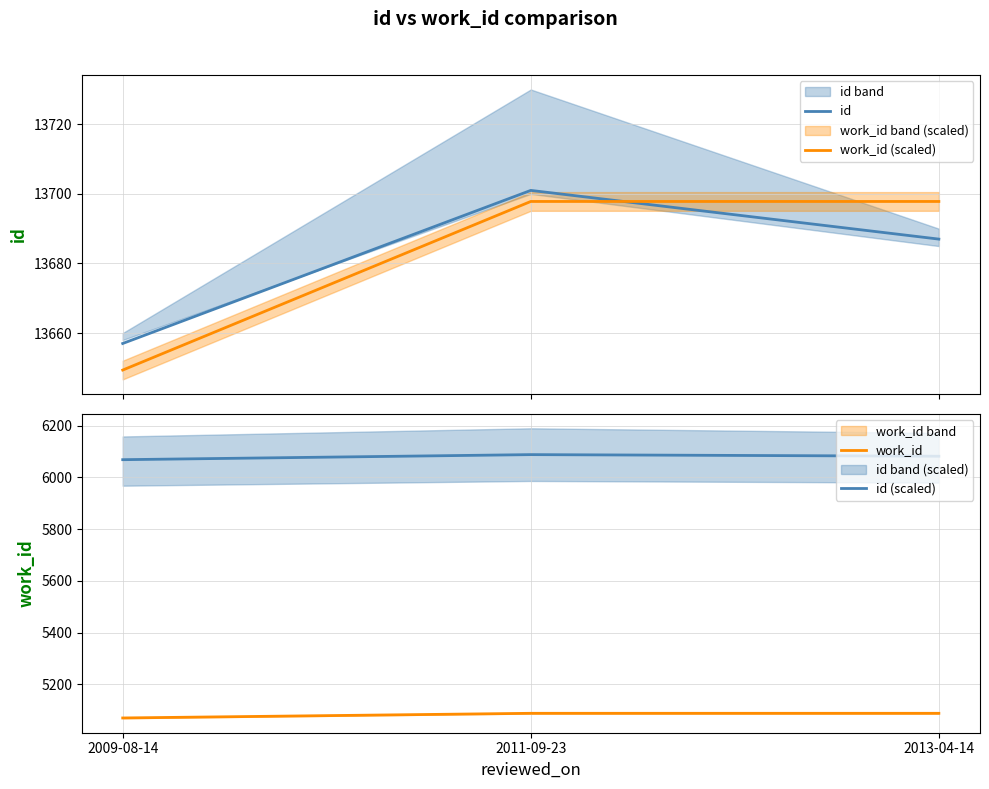

Reading left to right, what are all the values shown in this chart?

id: 2009-08-14=13657.0	2011-09-23=13701.0	2013-04-14=13687.0
work_id (scaled): 2009-08-14=13649.4	2011-09-23=13697.8	2013-04-14=13697.8
work_id: 2009-08-14=5070.0	2011-09-23=5088.0	2013-04-14=5088.0
id (scaled): 2009-08-14=6068.1	2011-09-23=6087.6	2013-04-14=6081.4